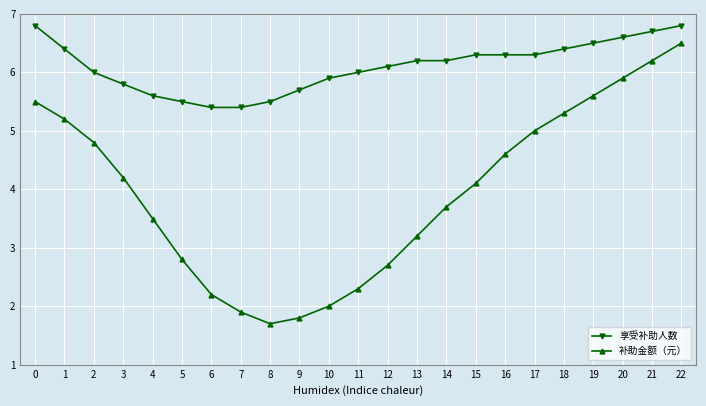

True or false: 享受补助人数 has more than 2 interior local peaks.

False